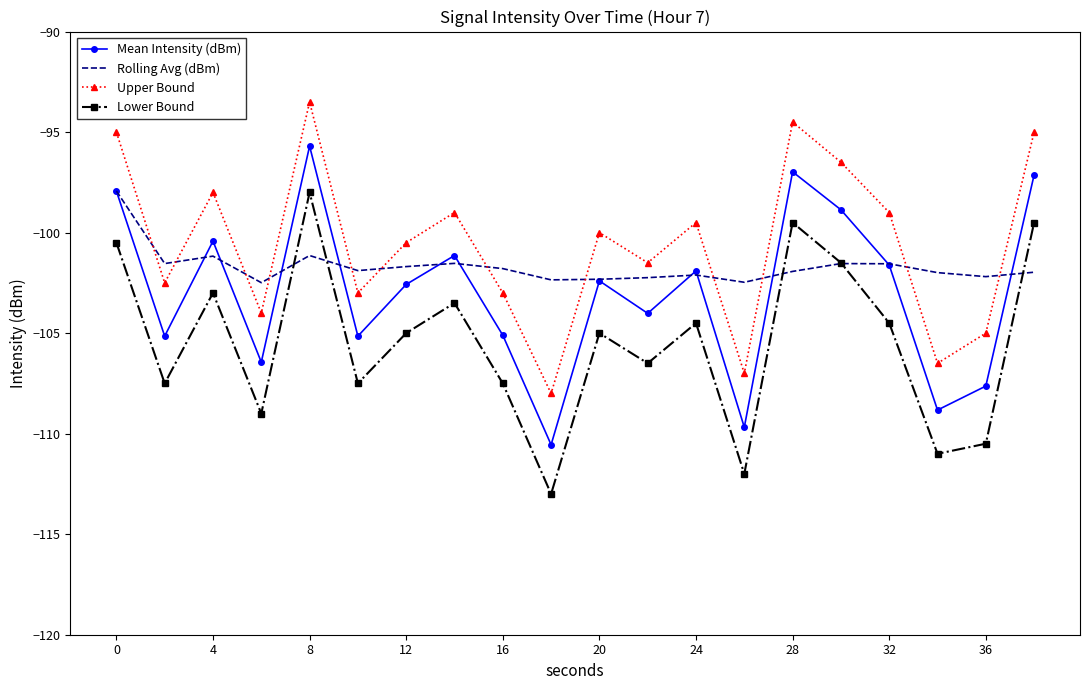

At how many categories does at least one series exceed -96?

4